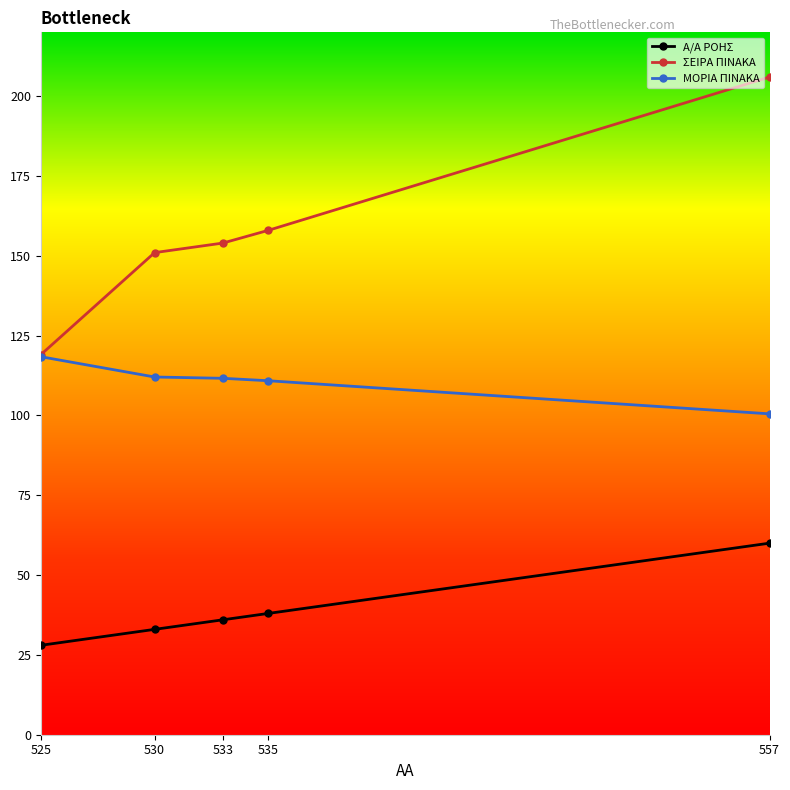

What is the value of the A/A ΡΟΗΣ point at the 3rd from the left?

36.0